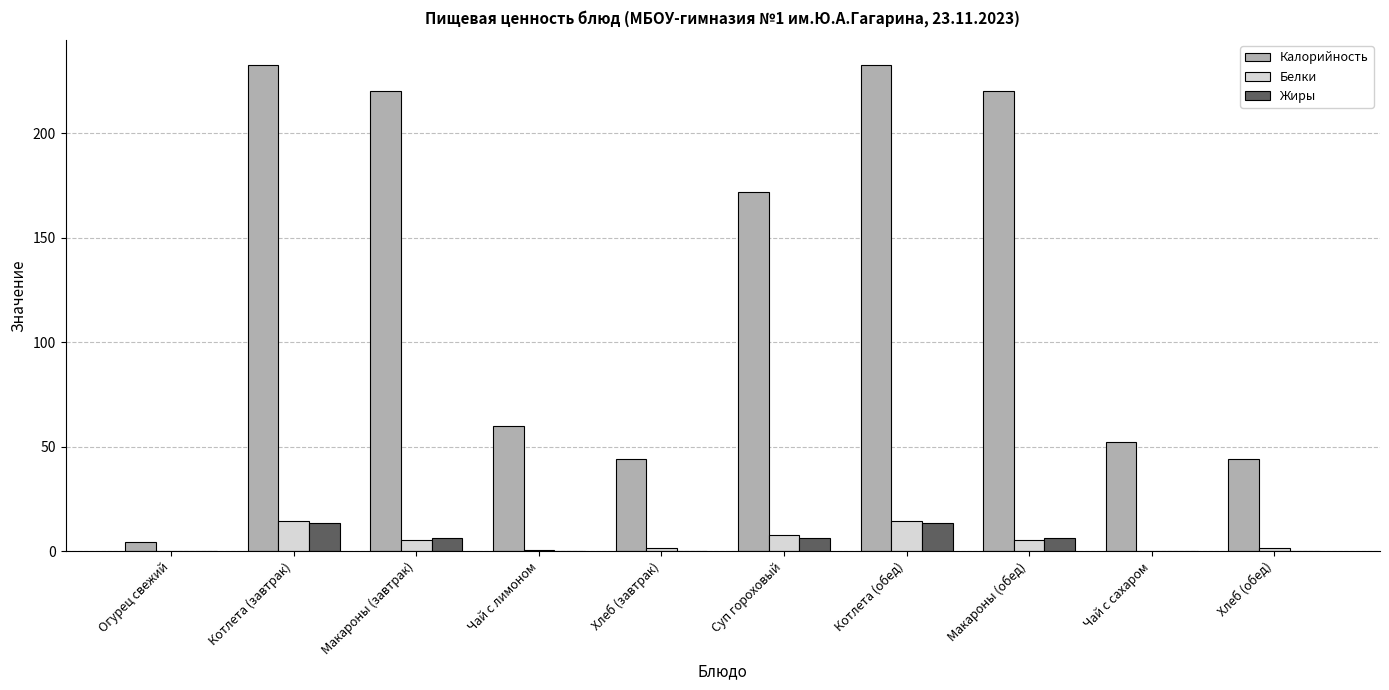

Does the chart contain stacked bars?

No